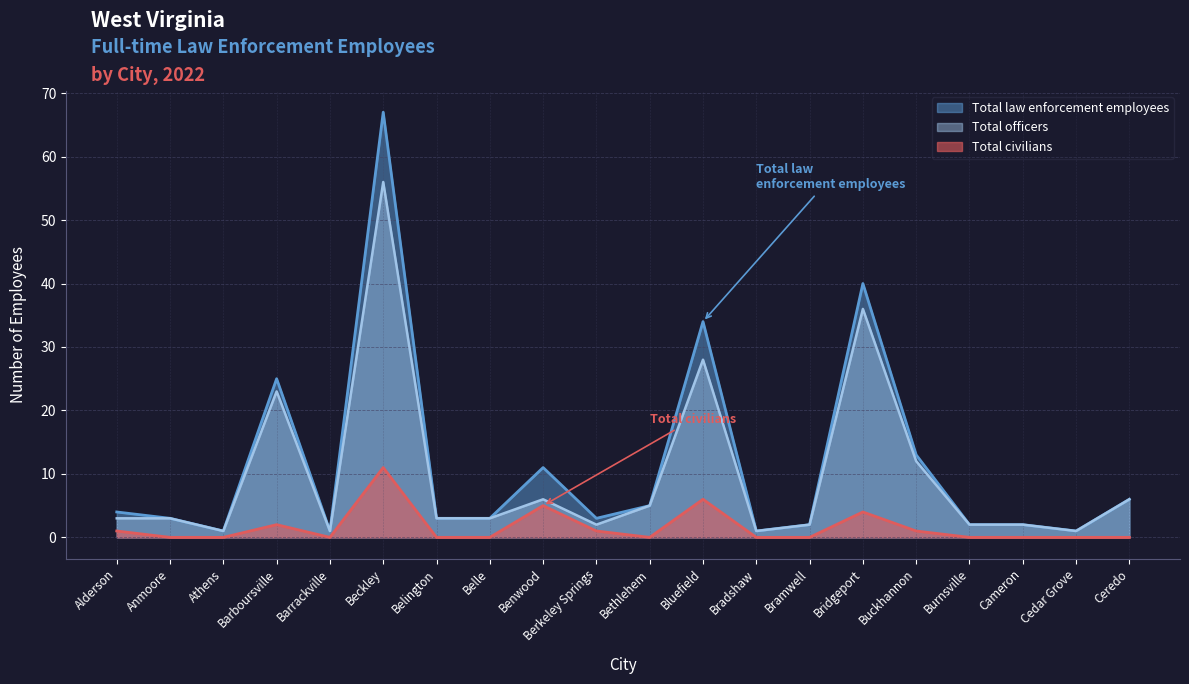

At which category does Total law enforcement employees reach its first local peak?

Barboursville